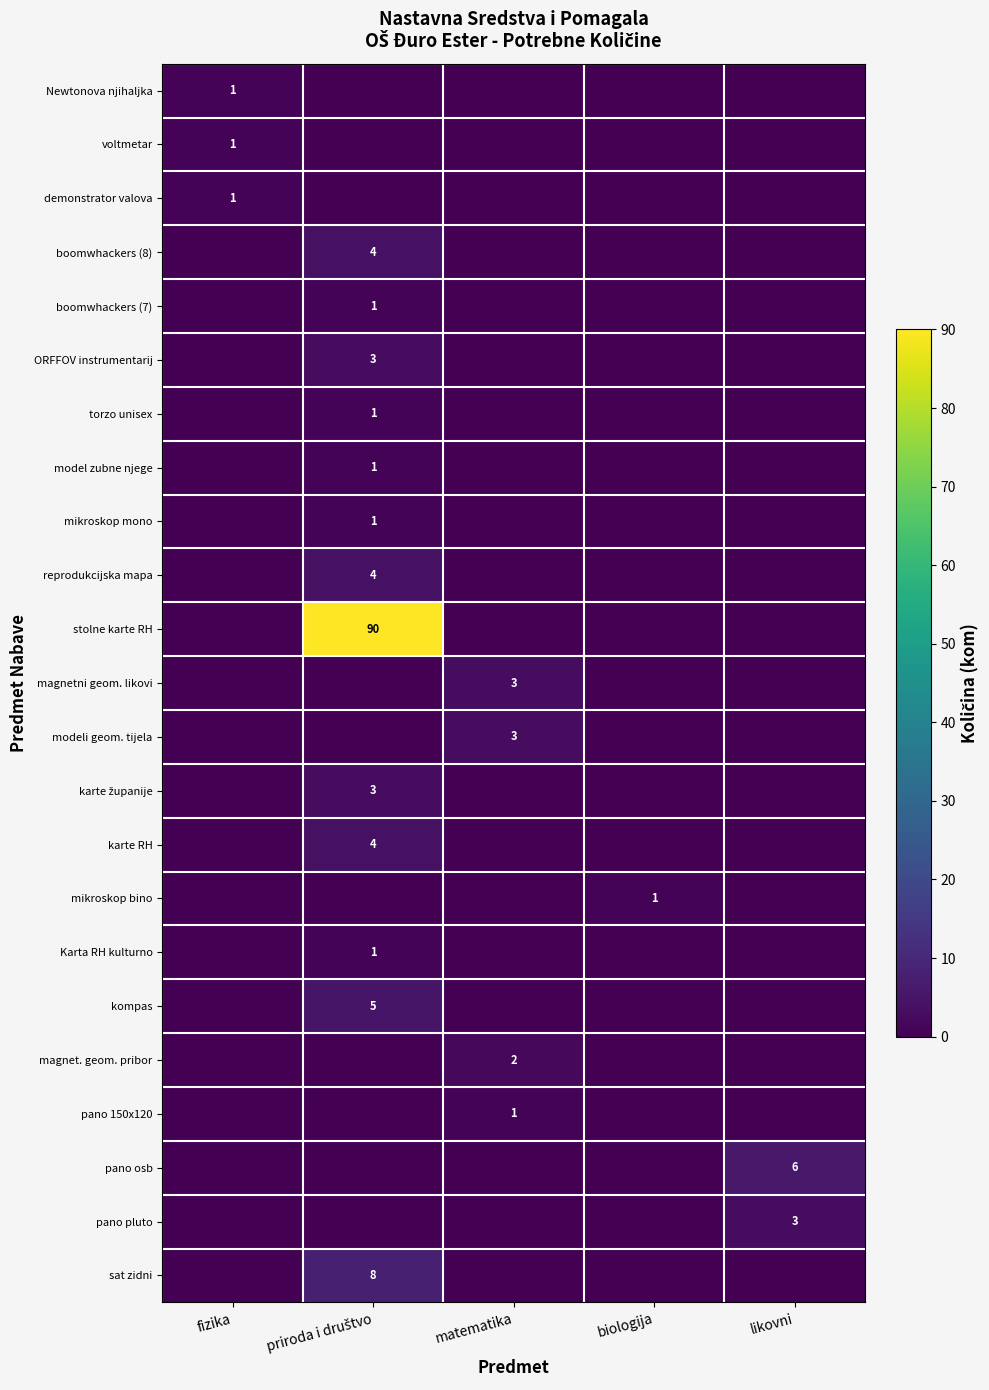

The value of demonstrator valova at fizika is 0. True or false?

False